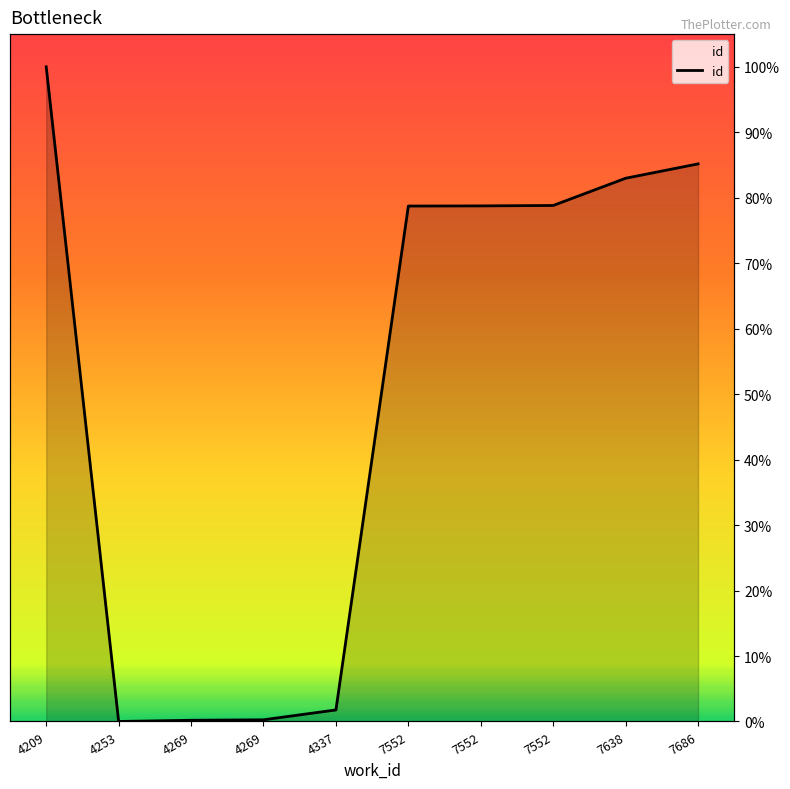

How many lines are shown in the chart?

1